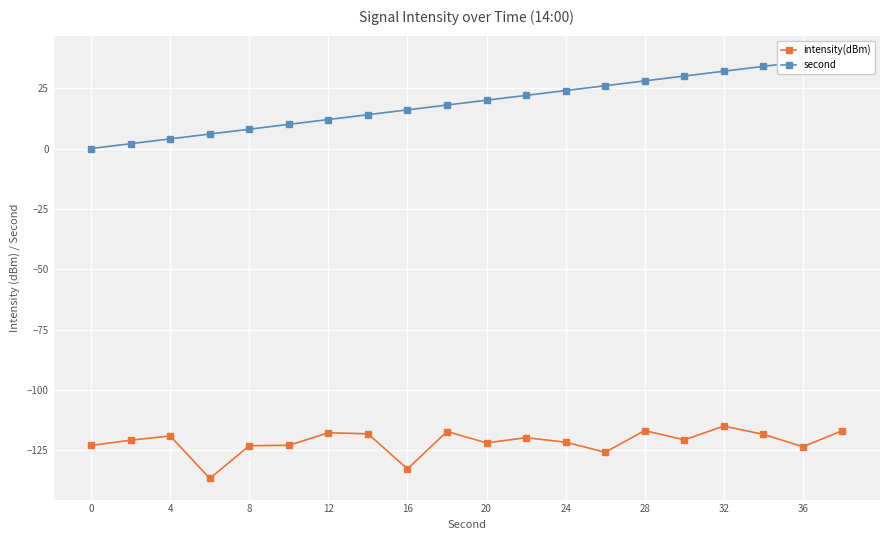

How many positive values does the second series have?

19